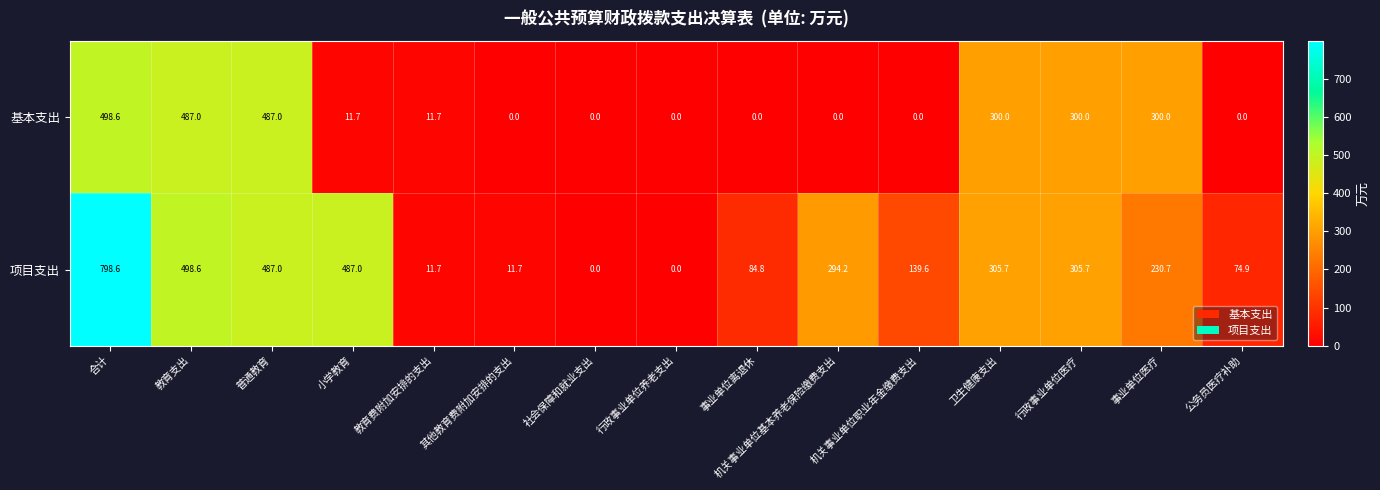

What is the average value of the 基本支出 series?

159.7